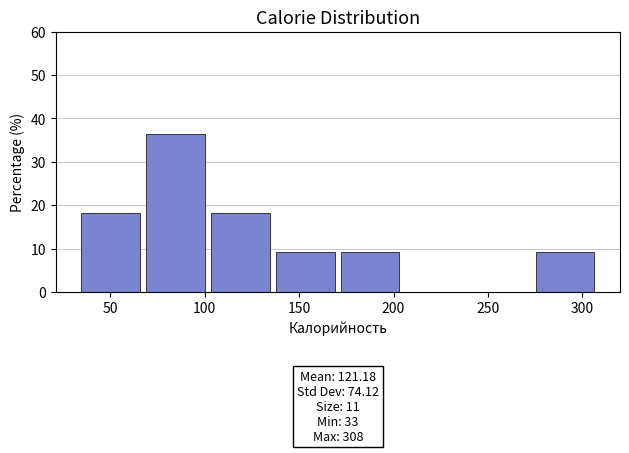

Which range on the x-axis has the tallest bar?

65 to 100